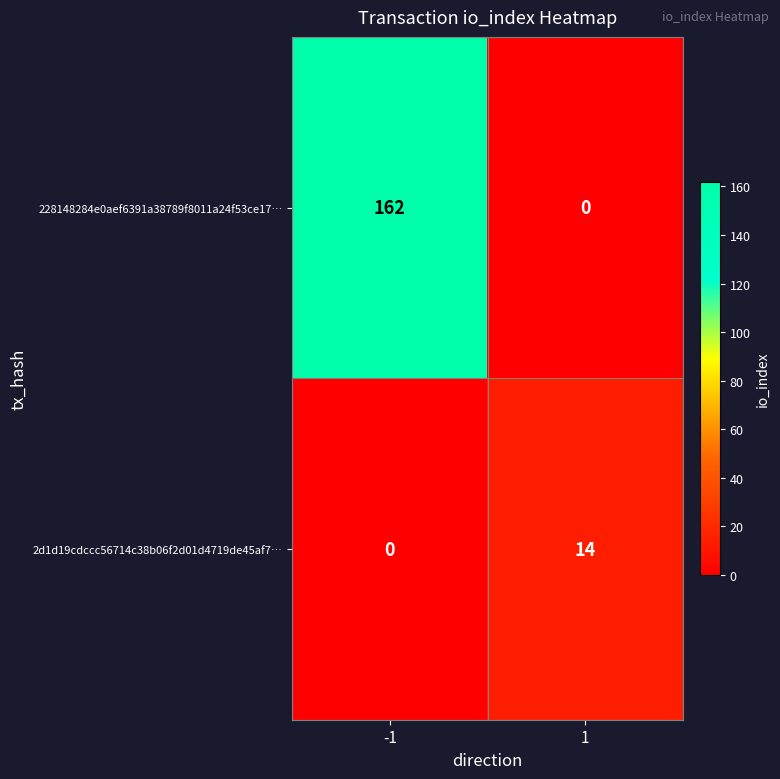

What is the average value of the 228148284e0aef6391a38789f8011a24f53ce17… series?

81